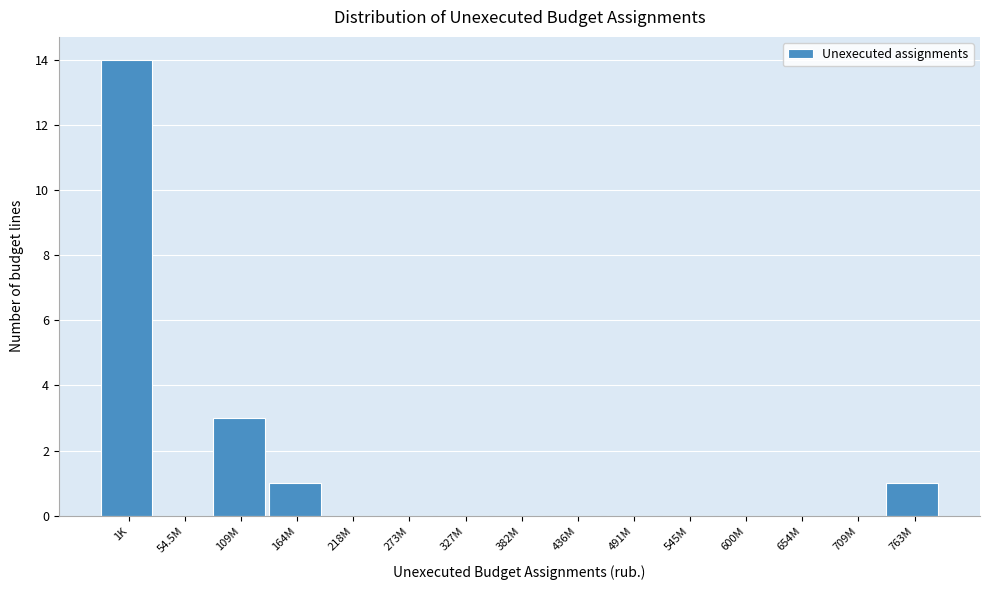

Reading right to left, list all the values displayed in this chart.

763M=1	709M=0	654M=0	600M=0	545M=0	491M=0	436M=0	382M=0	327M=0	273M=0	218M=0	164M=1	109M=3	54.5M=0	1K=14